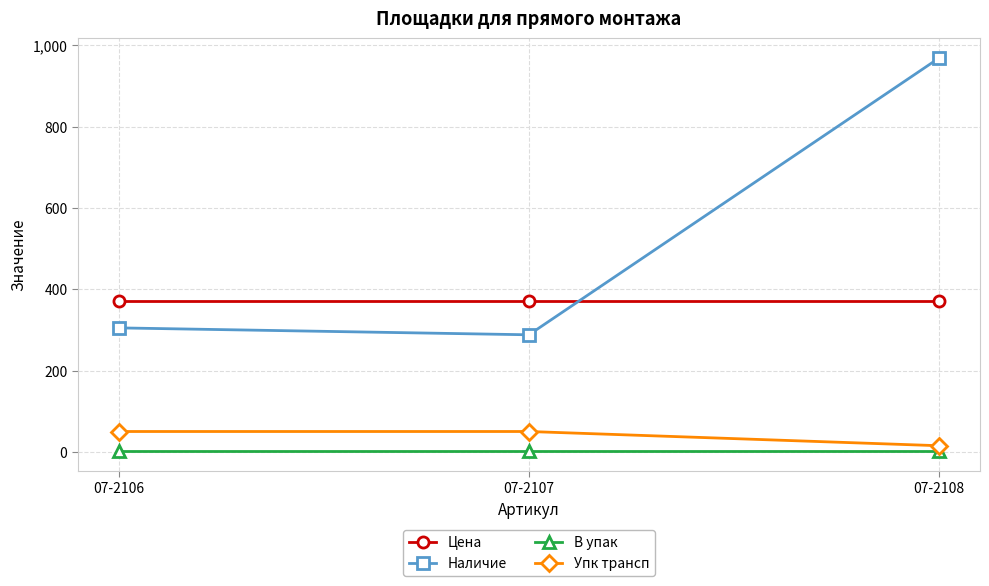

At how many categories does at least one series exceed 893?

1